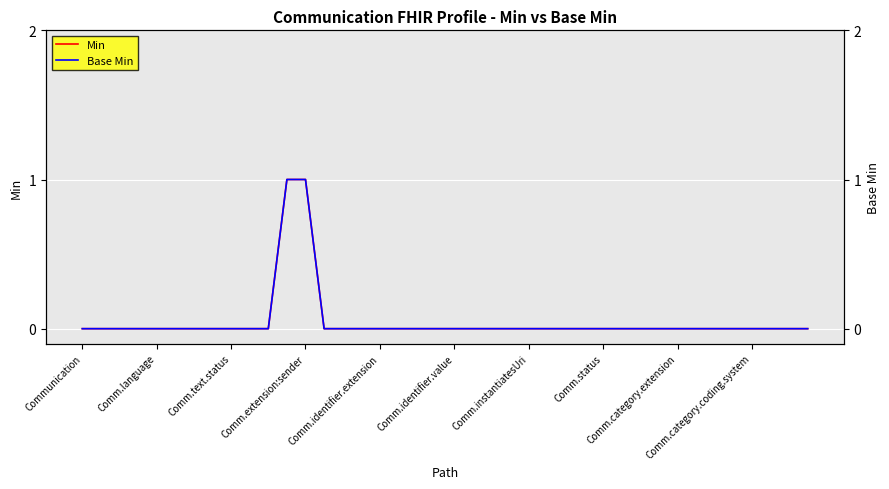

True or false: Base Min has more than 1 interior local peaks.

False